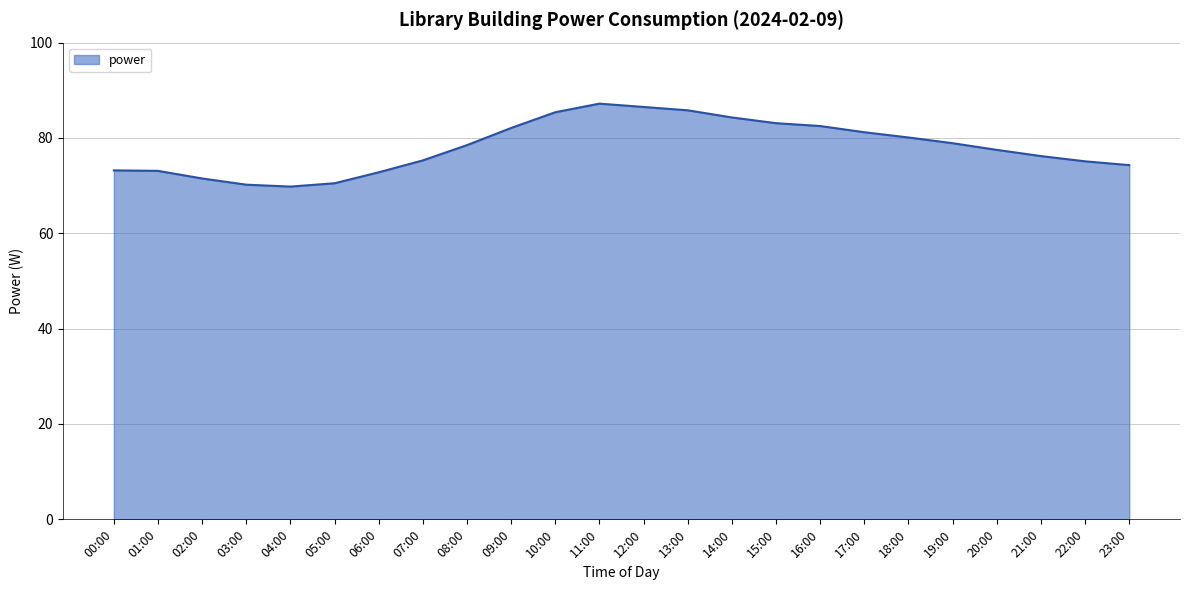

What position from the left is 22:00?

23